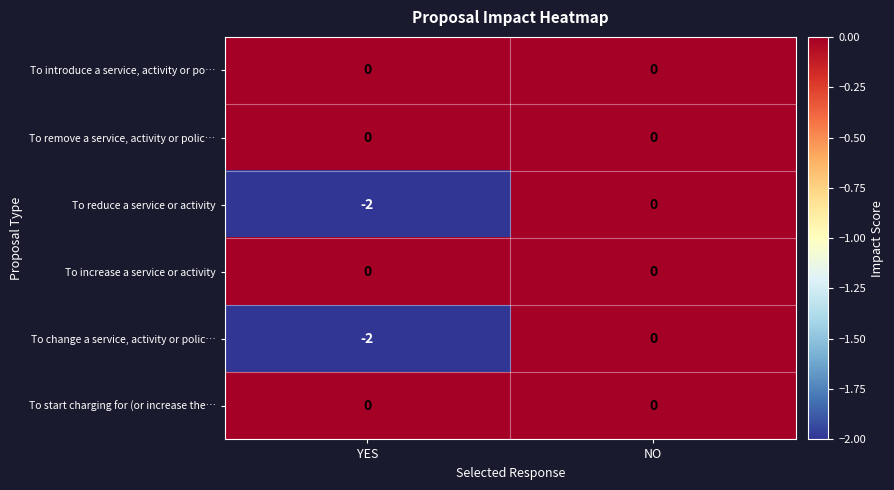

True or false: To increase a service or activity has a value of 0 at YES.

True